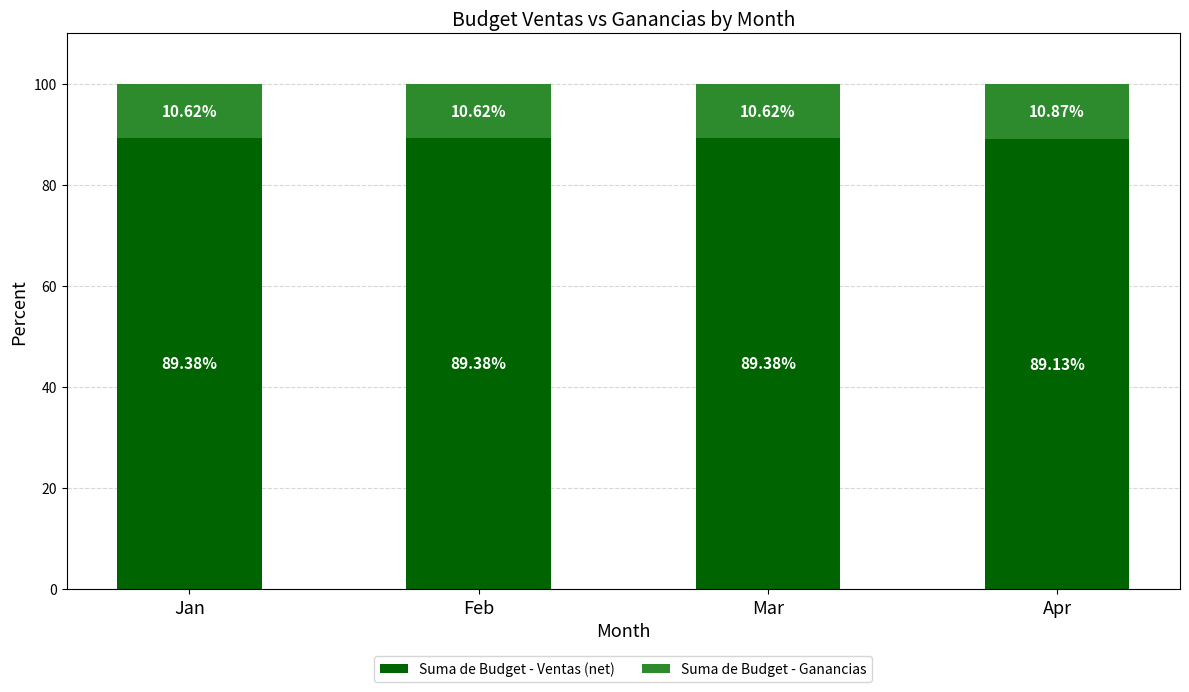

What is the total value across all series at Feb?

100.0